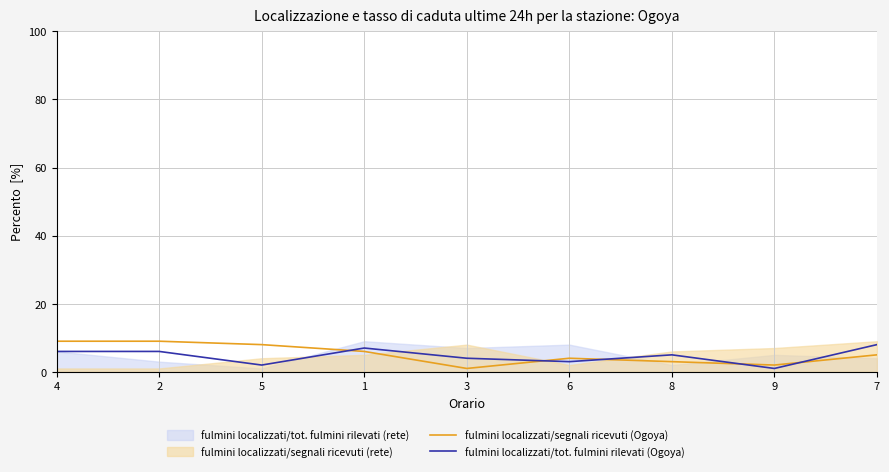

Reading left to right, list all the values displayed in this chart.

fulmini localizzati/segnali ricevuti (Ogoya): 4=9	2=9	5=8	1=6	3=1	6=4	8=3	9=2	7=5
fulmini localizzati/tot. fulmini rilevati (Ogoya): 4=6	2=6	5=2	1=7	3=4	6=3	8=5	9=1	7=8